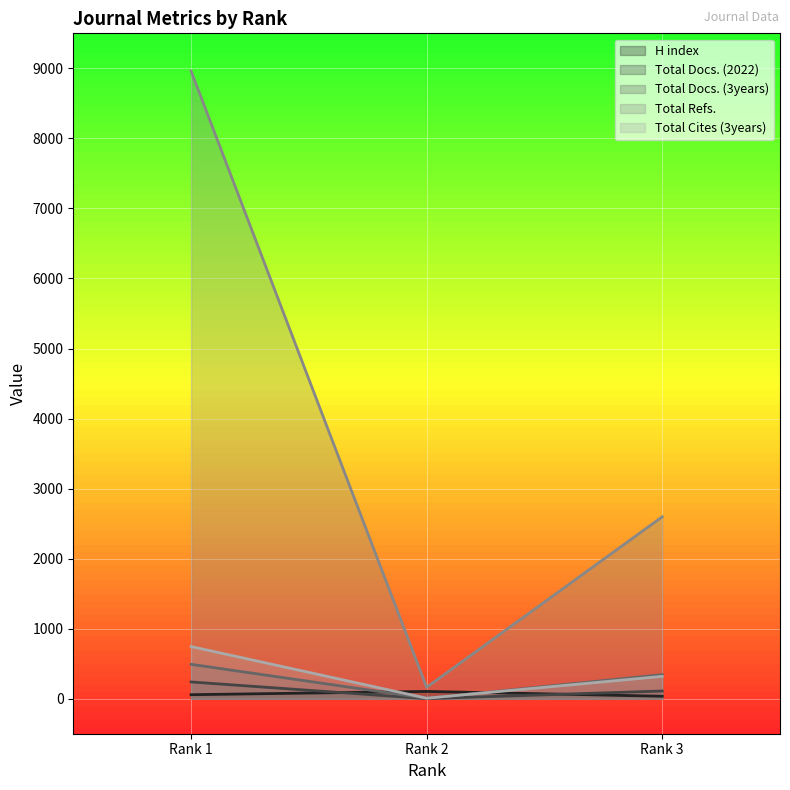

Count the Total Refs. values in the range 163 to 8961.

3